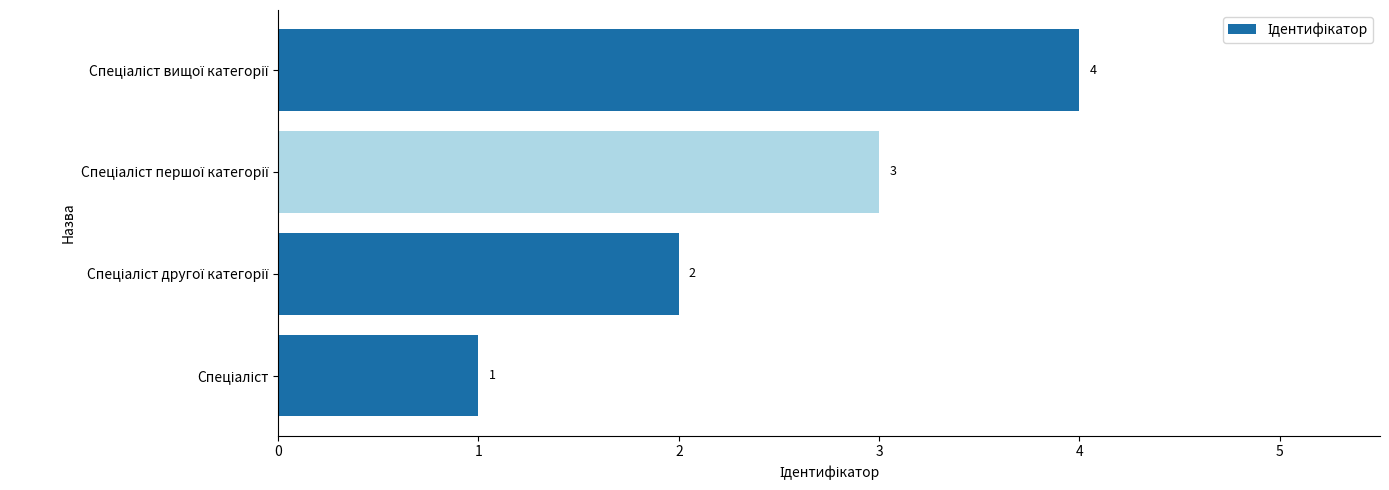

Count the number of categories in the chart.

4